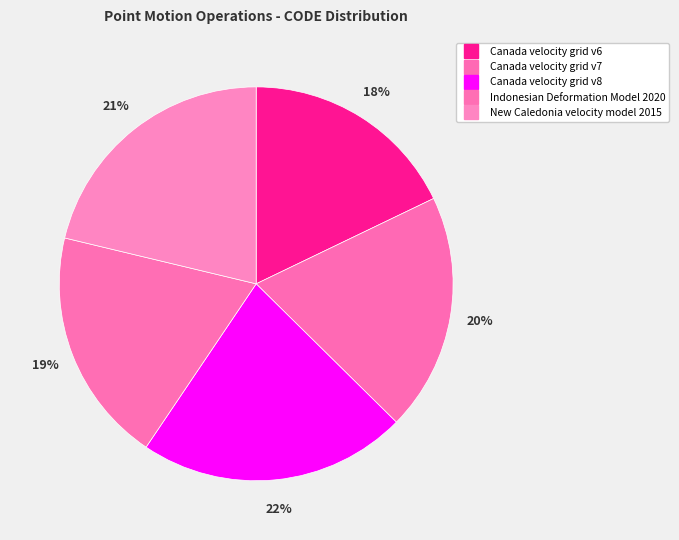

What is the total percentage of Canada velocity grid v7 and Canada velocity grid v8?

41.6%